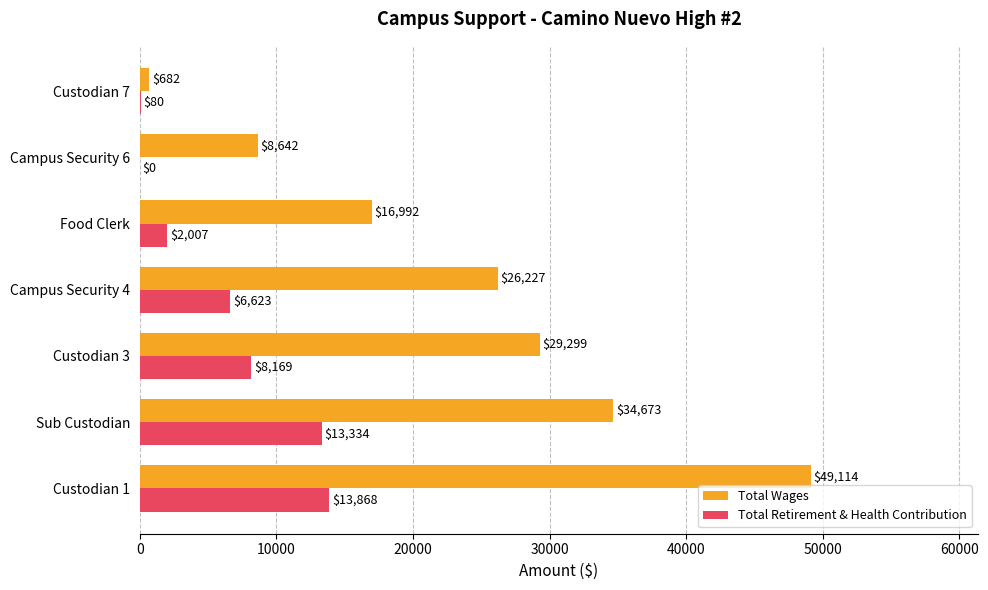

Which series has the largest total across all categories?

Total Wages